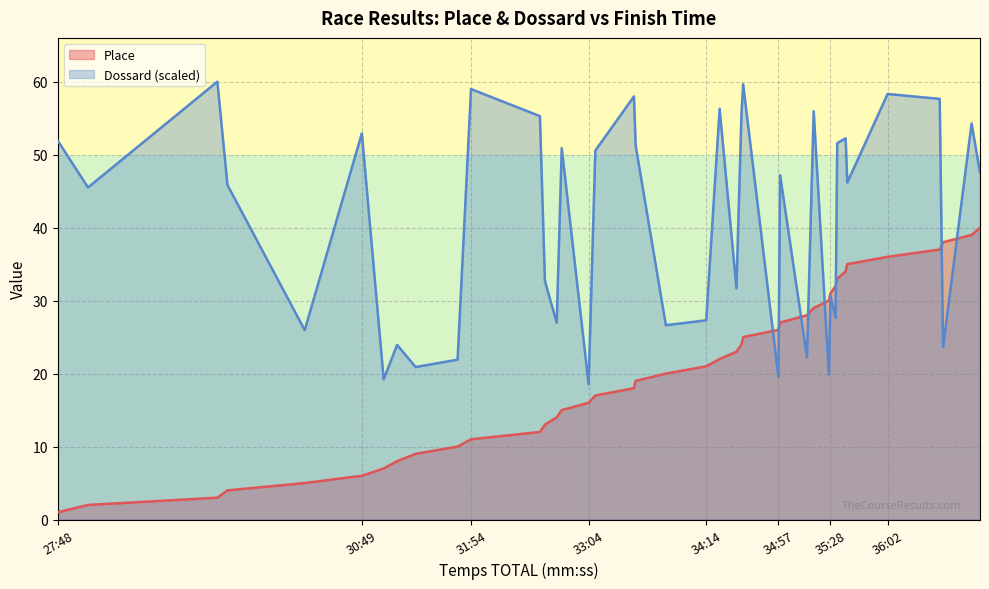

What is the difference between the highest and lowest values at 34:57?

6.4